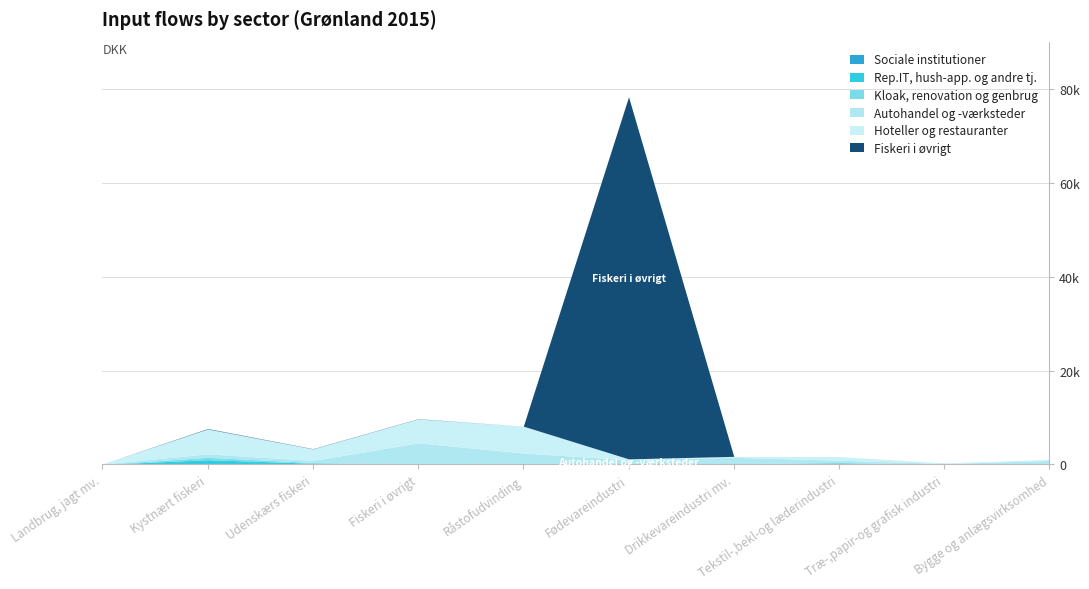

Between Landbrug, jagt mv. and Bygge og anlægsvirksomhed, which is larger?

Landbrug, jagt mv.